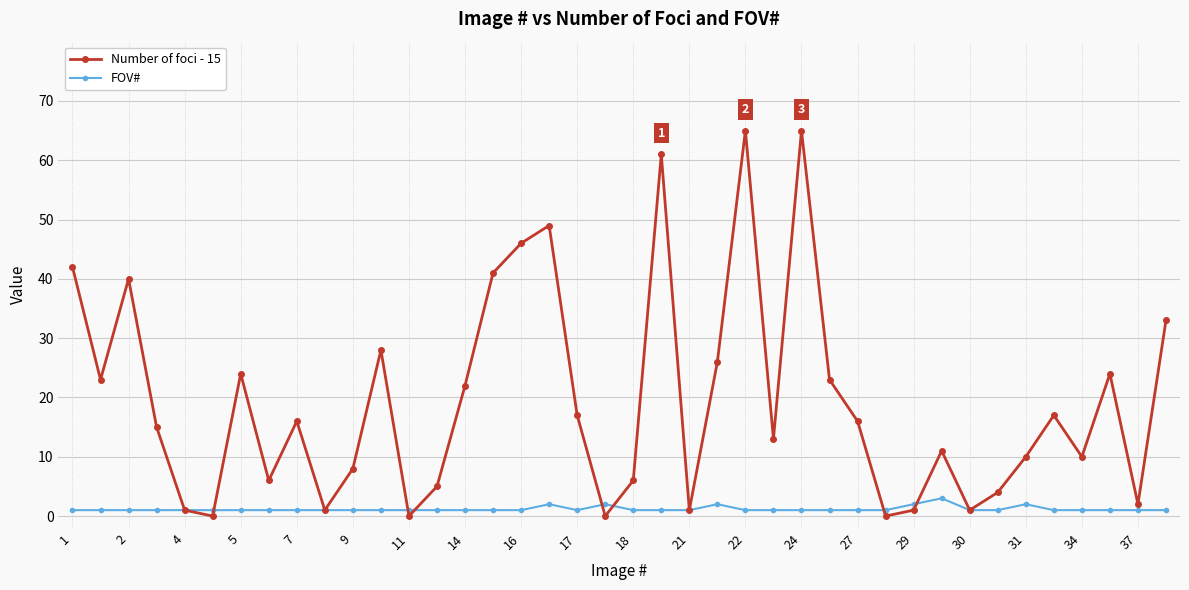

What are all the series names shown in the legend?

Number of foci - 15, FOV#